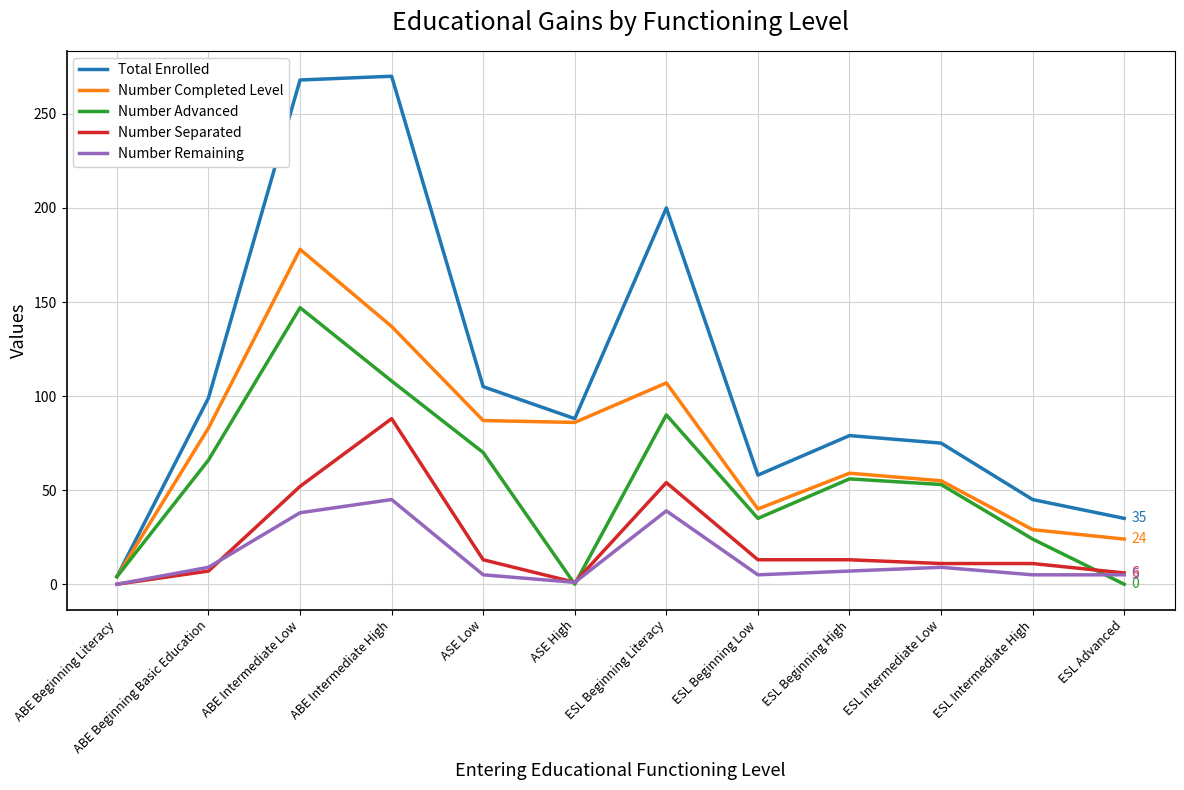

True or false: Number Completed Level and Number Remaining intersect in this chart.

False